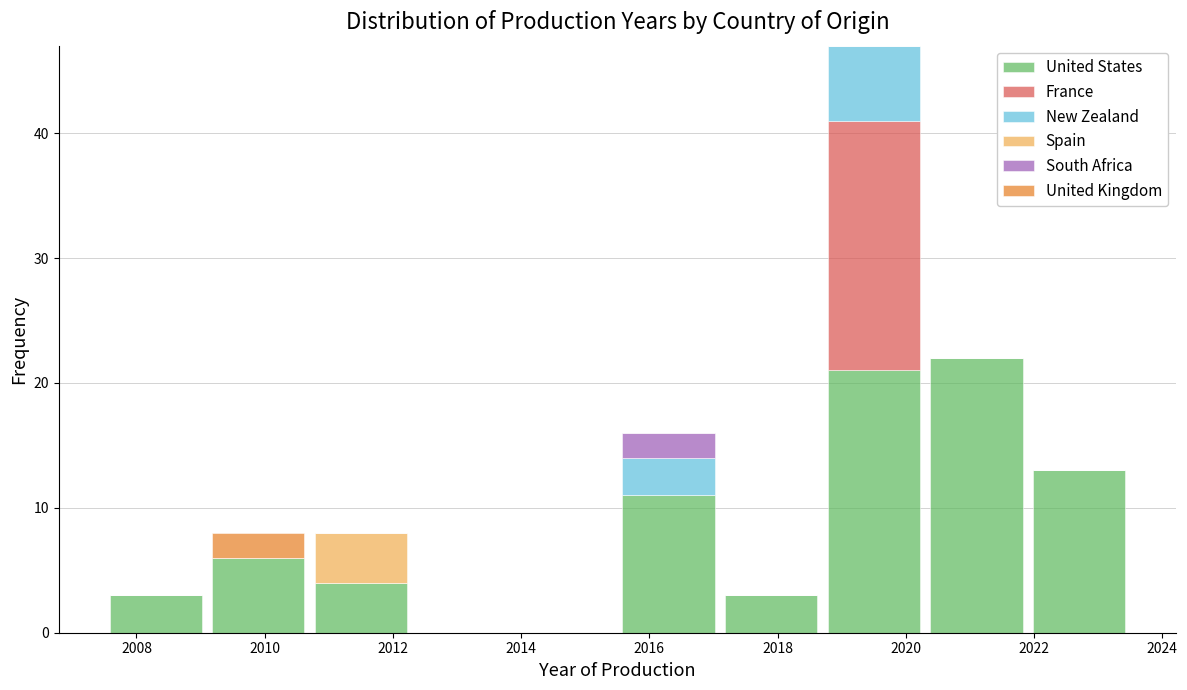

What is the total height of the stacked bar covering 2018.7 to 2020.3 on the x-axis? Neither the bar edges nor the heights are printed on the chart, so give them approximately, as read against the axes.

47